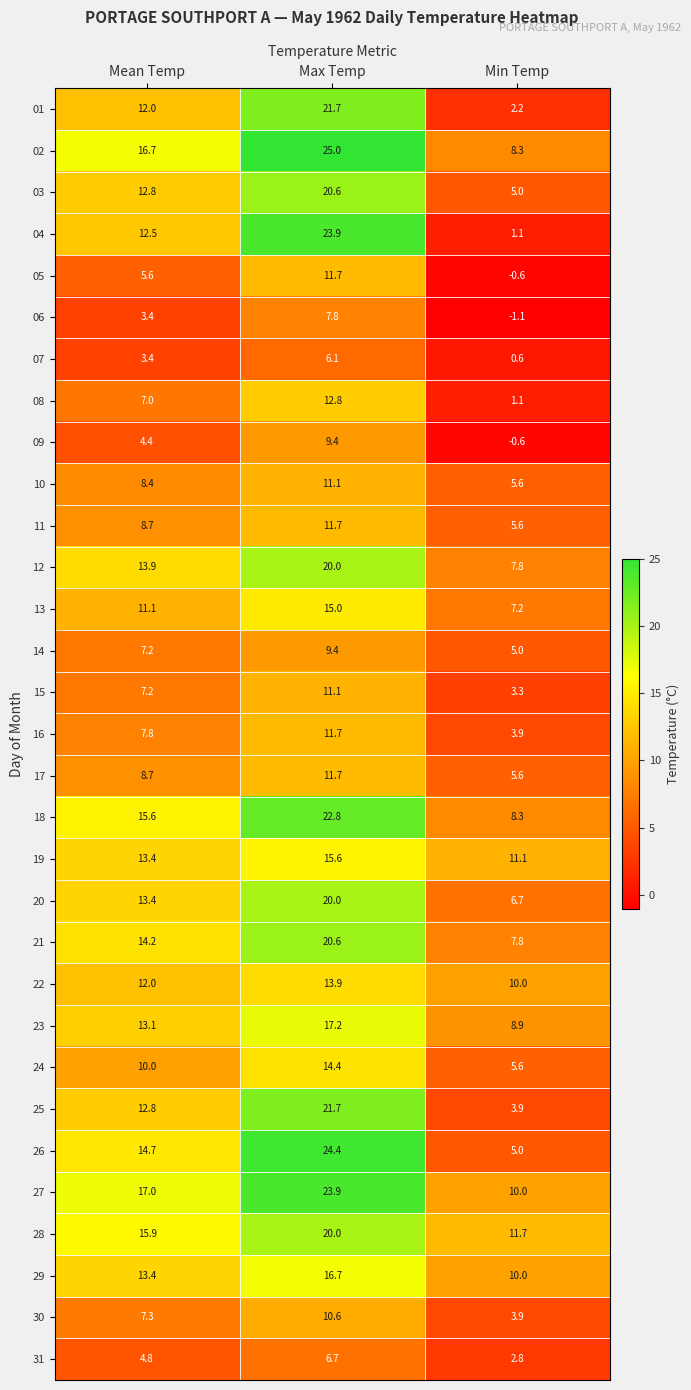

What is the total value across all series at Min Temp?

165.7